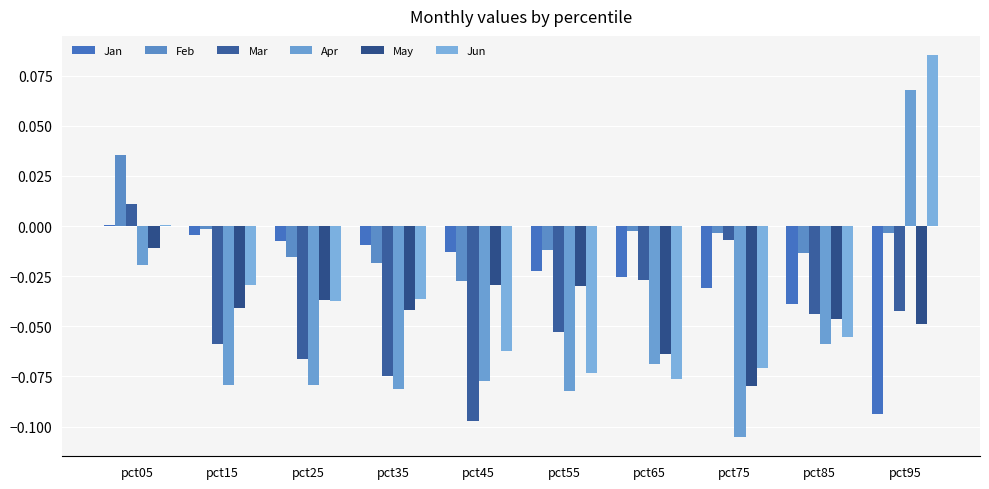

How many categories are shown in the chart?

10